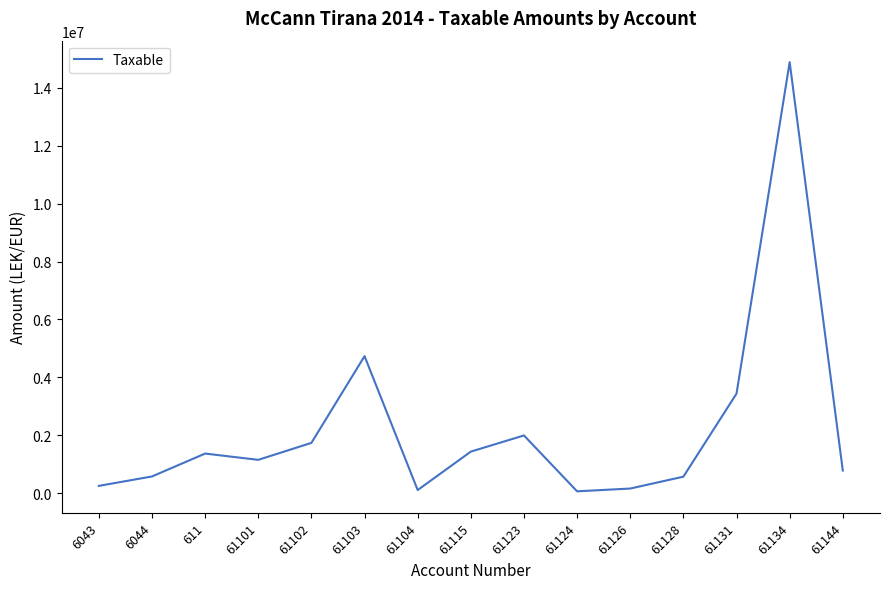

What is the approximate value at 61101?

1149043.7